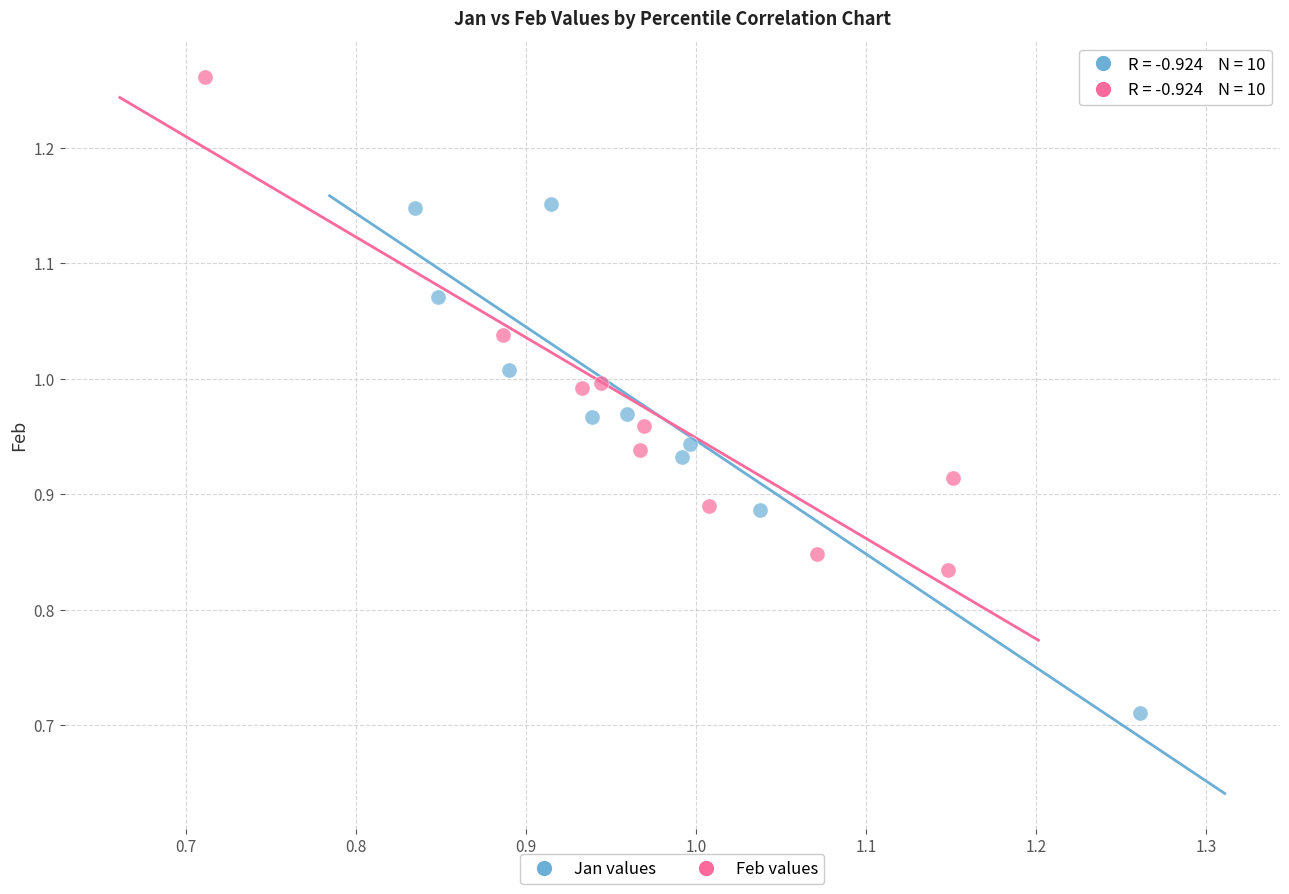

Which series reaches the minimum Y coordinate?

Jan values